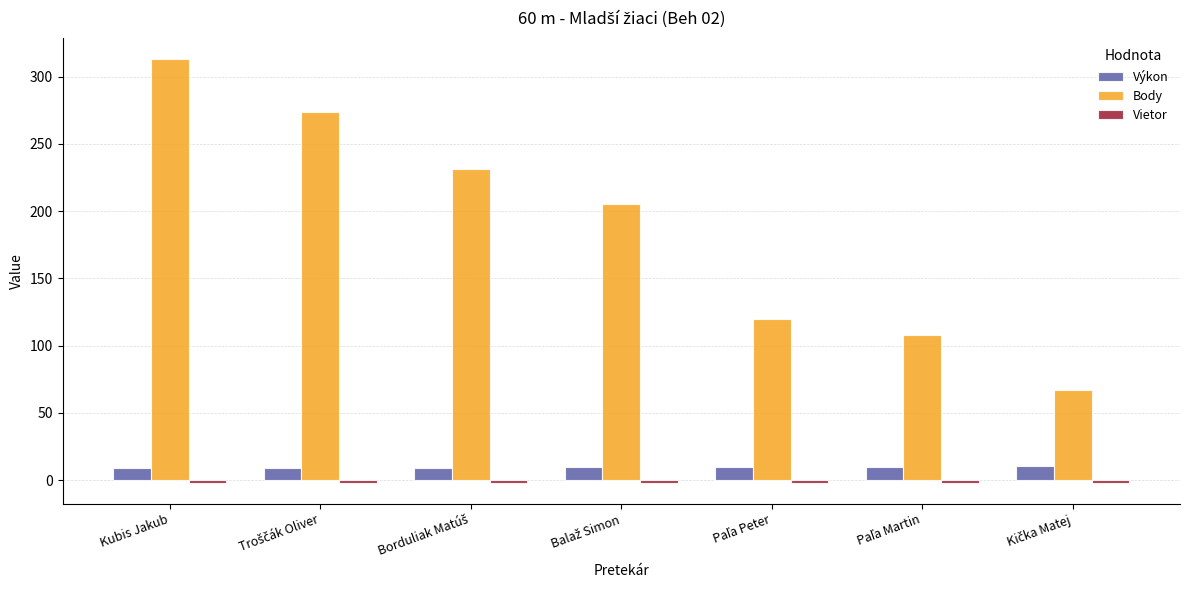

What is the minimum value for Výkon?

9.0